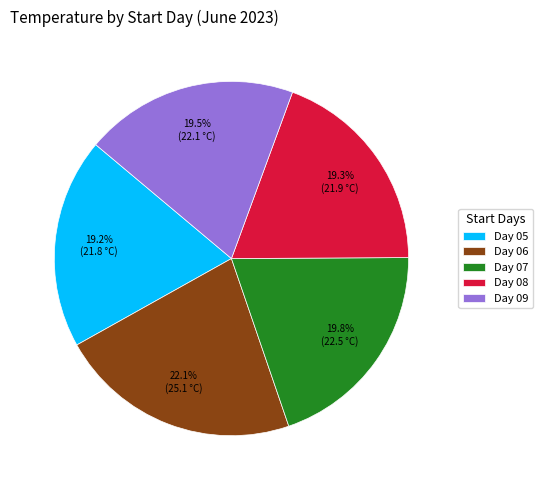

Is the sum of Day 08 and Day 06 greater than half?

No